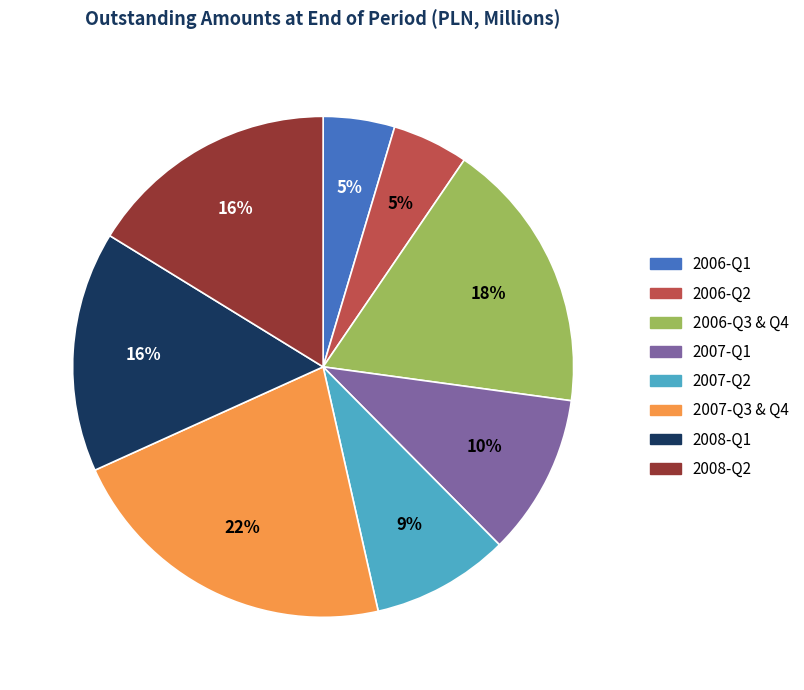

The 2008-Q1 slice represents 30% of the pie. True or false?

False